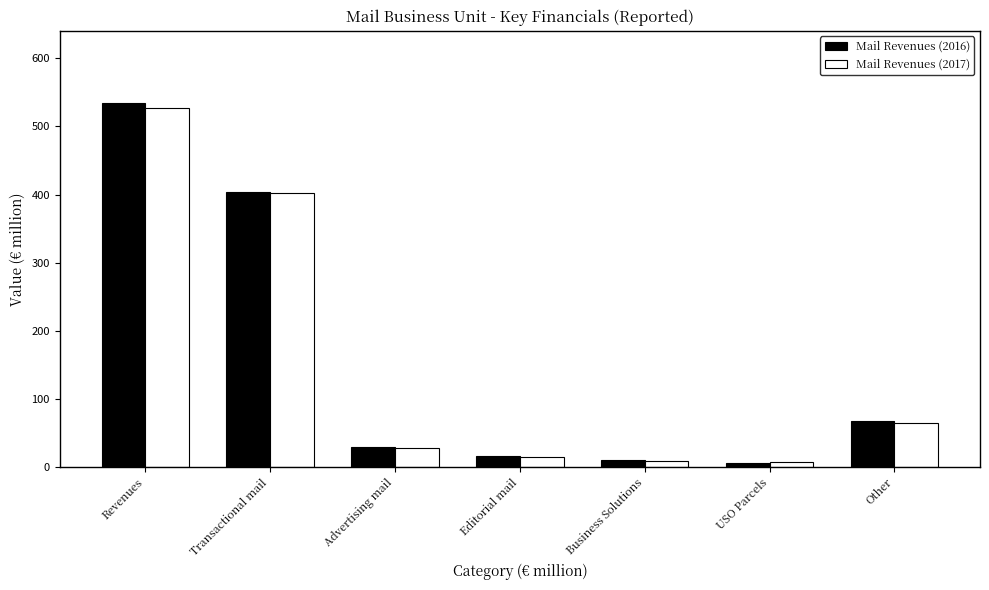

At which category is the sum across all series the highest?

Revenues